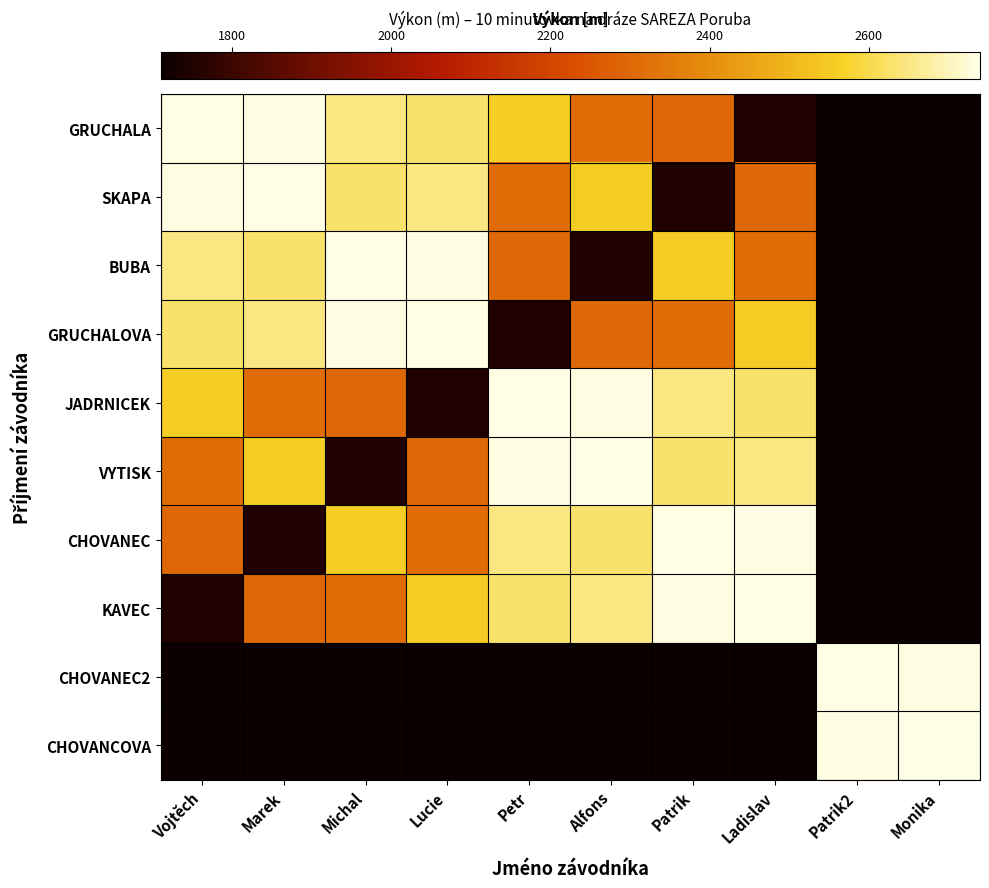

Which category has the lowest value across all series?

Patrik2